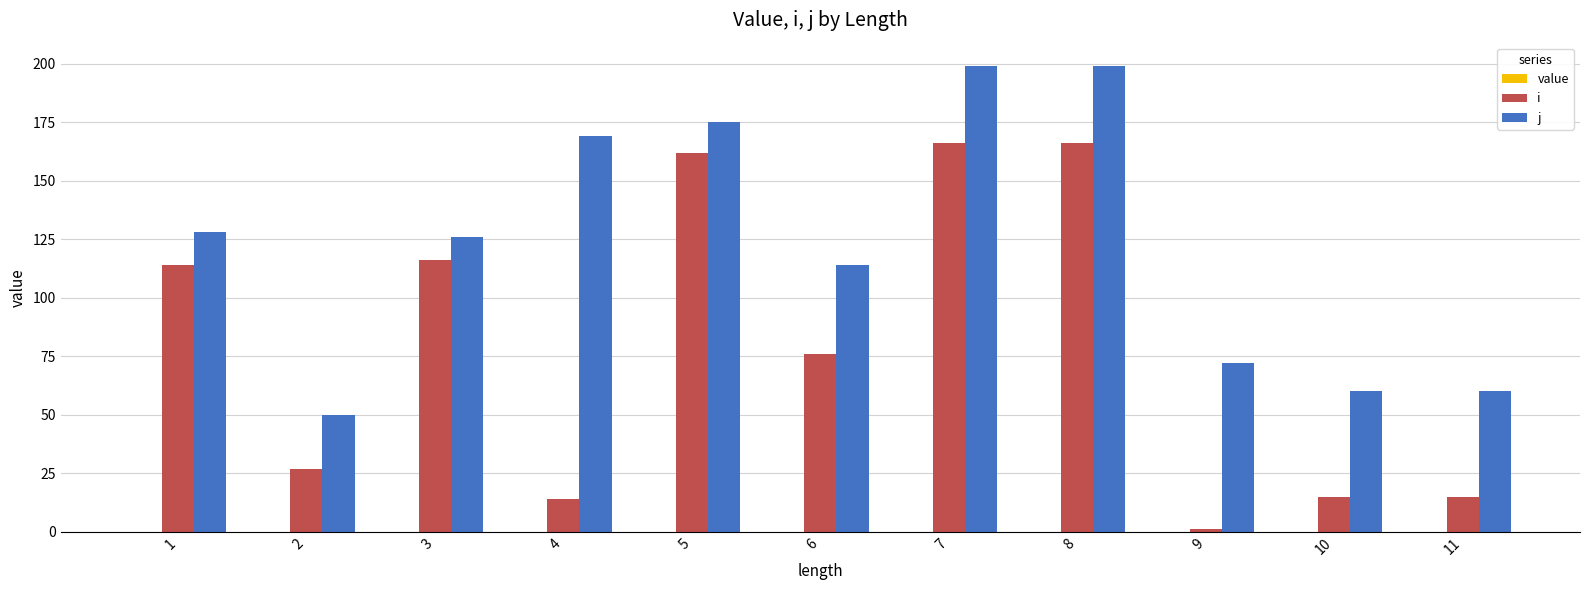

Are the bars horizontal?

No